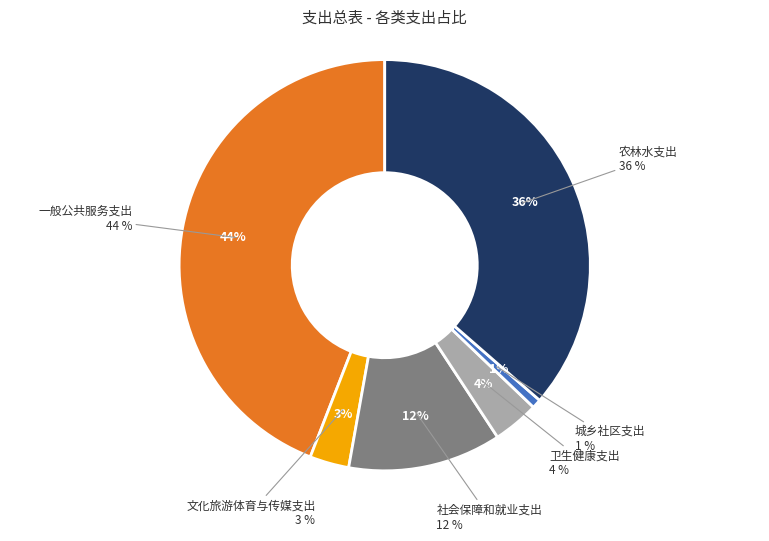

What percentage do 卫生健康支出 and 城乡社区支出 together represent?

4.3%